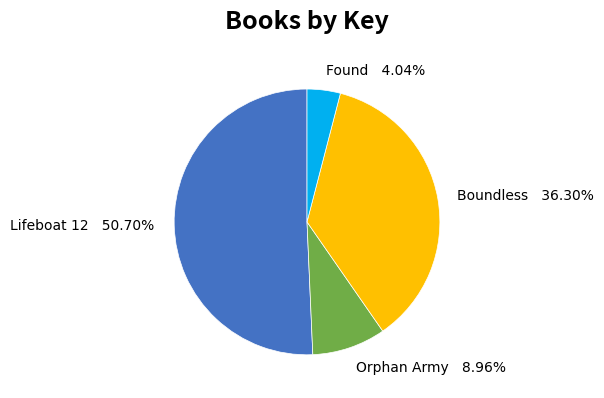

Rank the categories by value from lowest to highest.

Found, Orphan Army, Boundless, Lifeboat 12